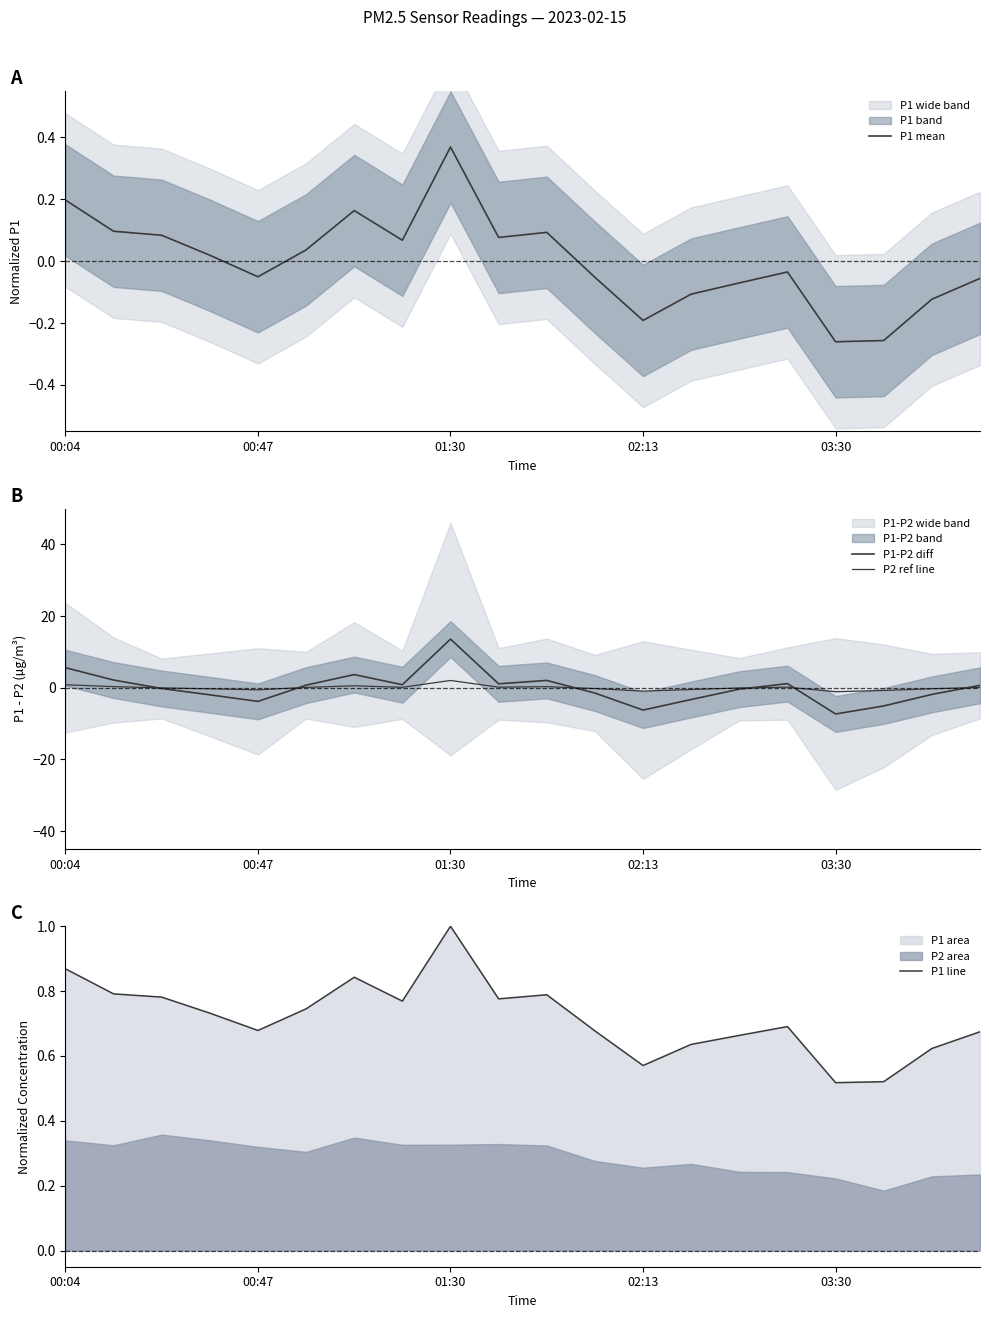

What is the total value across all series at 5?

1.6